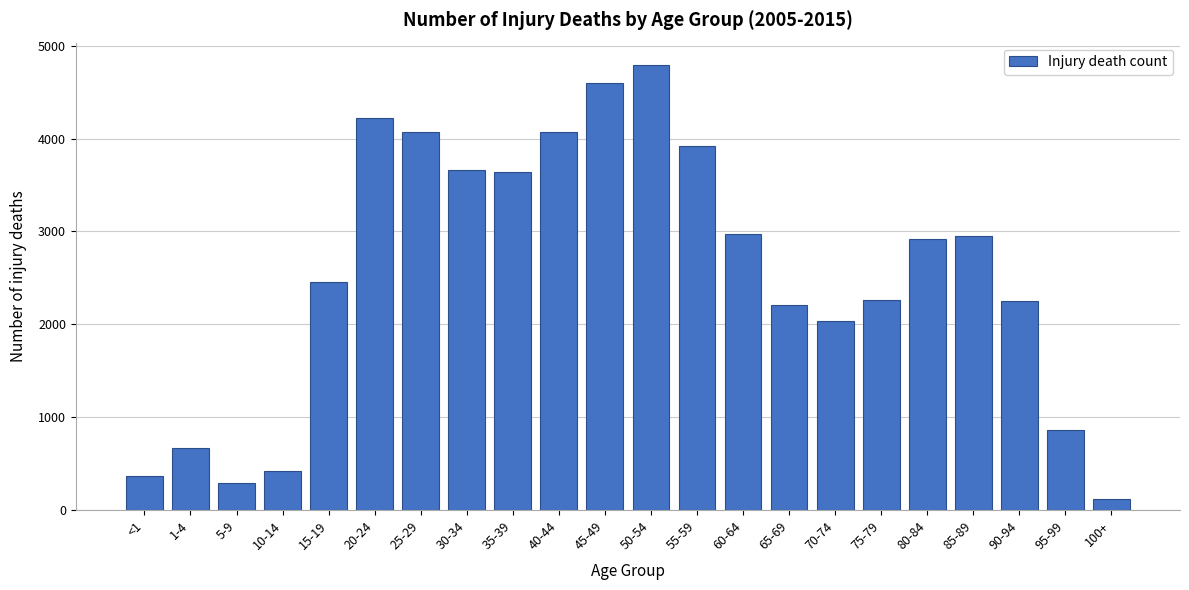

At which category does the chart reach its minimum across all series?

100+